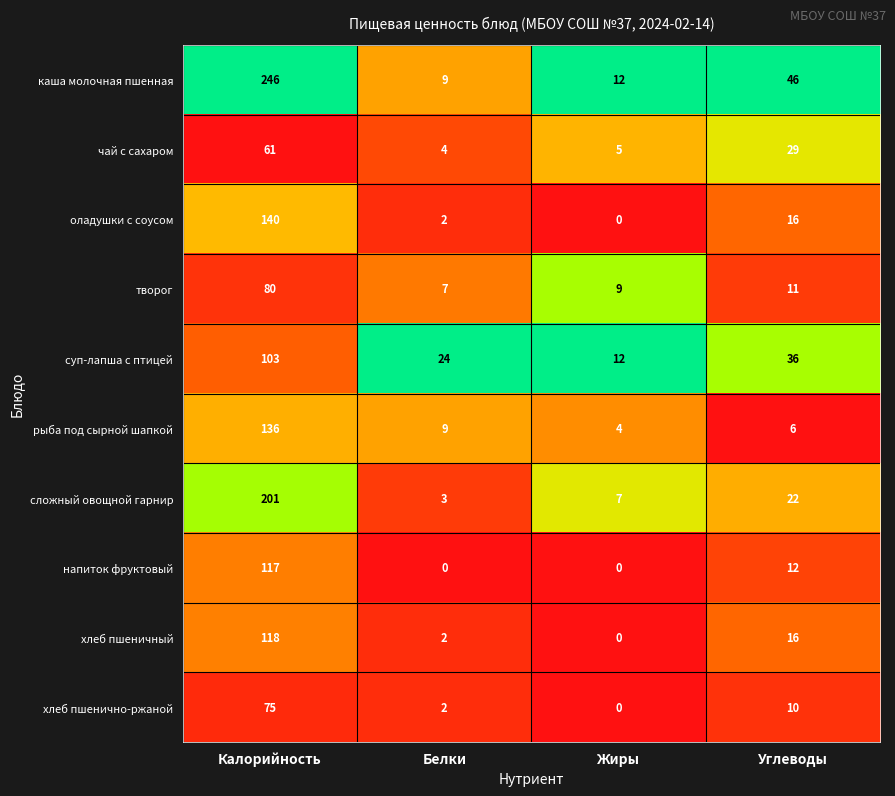

Which series changed the most between Калорийность and Белки?

каша молочная пшенная